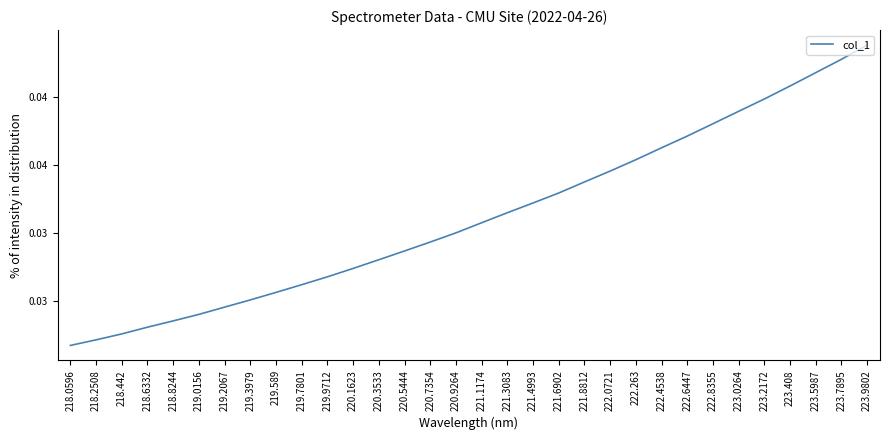

Does the chart display data point markers on the line(s)?

No